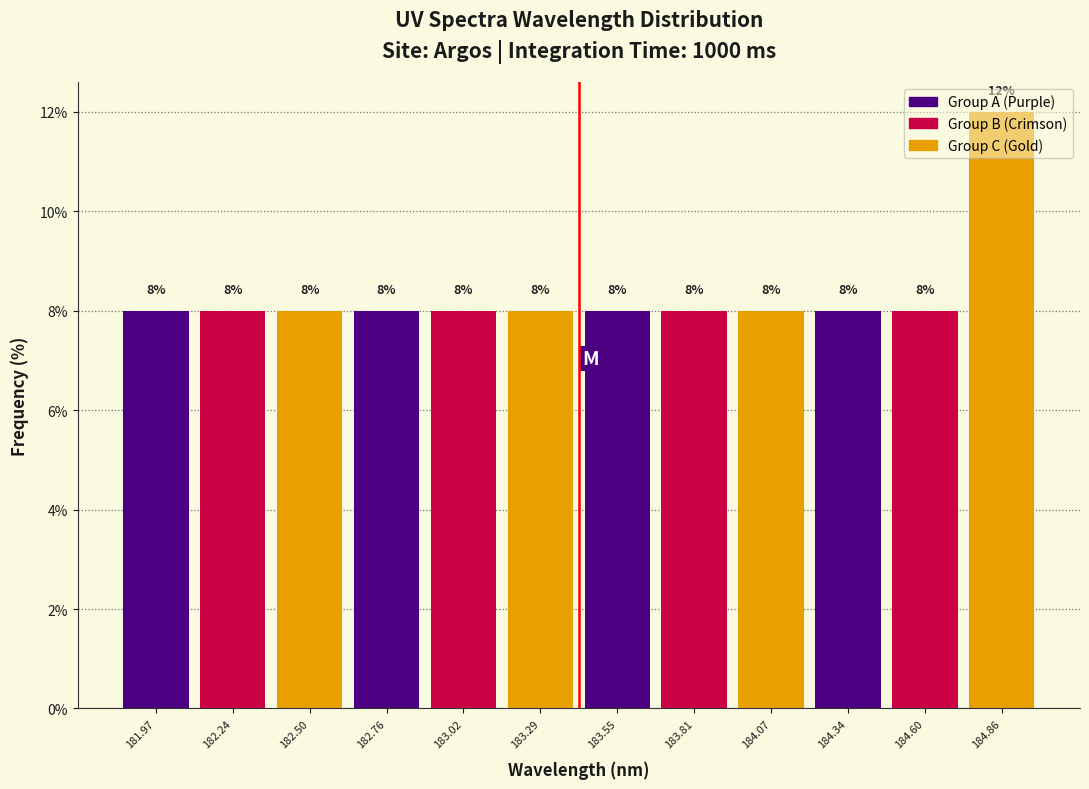

What is the height of the bar covering 184.75 to 185.00 on the x-axis? The bar edges are not printed on the chart, so give them approximately, as read against the axis.

12